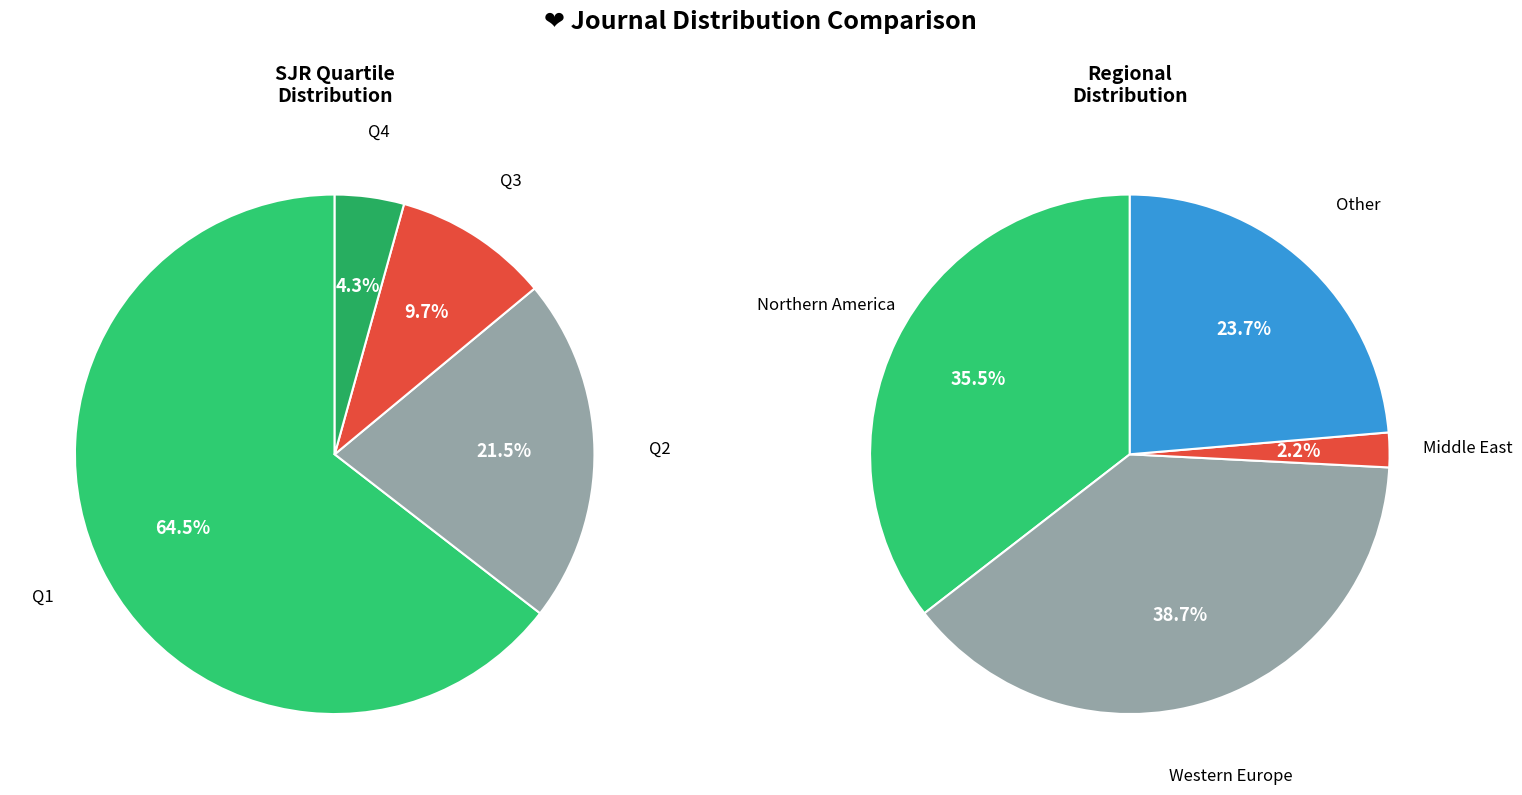

Which series has the largest range (max minus min)?

SJR Distribution